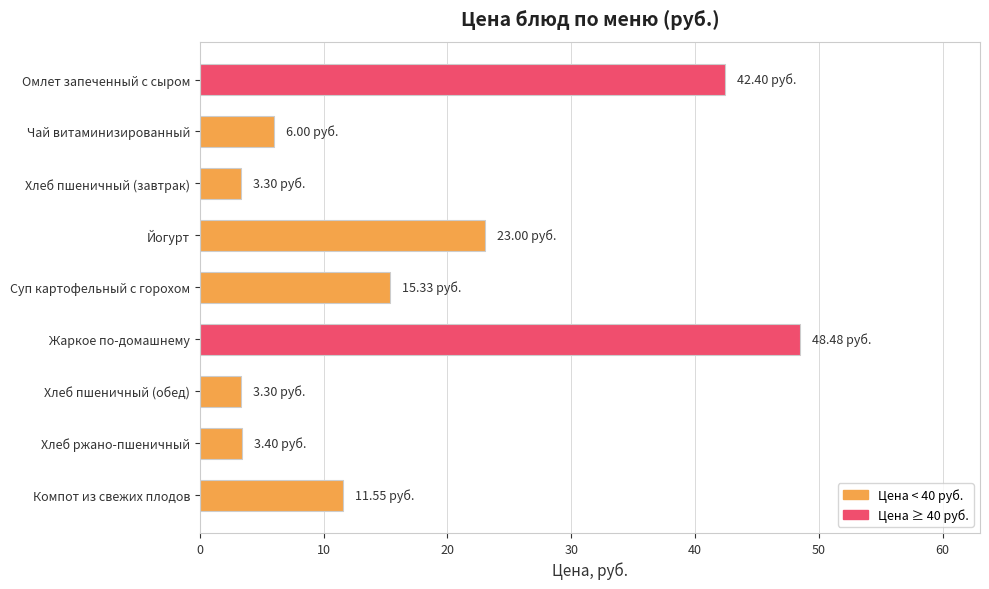

What is the average value?

17.4